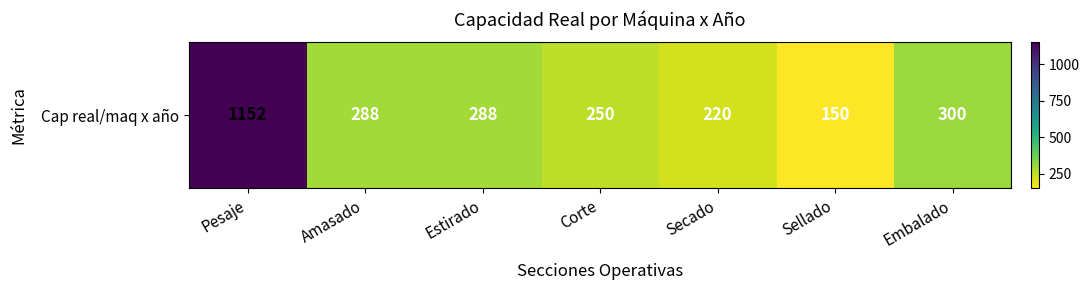

At which category does the chart reach its peak across all series?

Pesaje